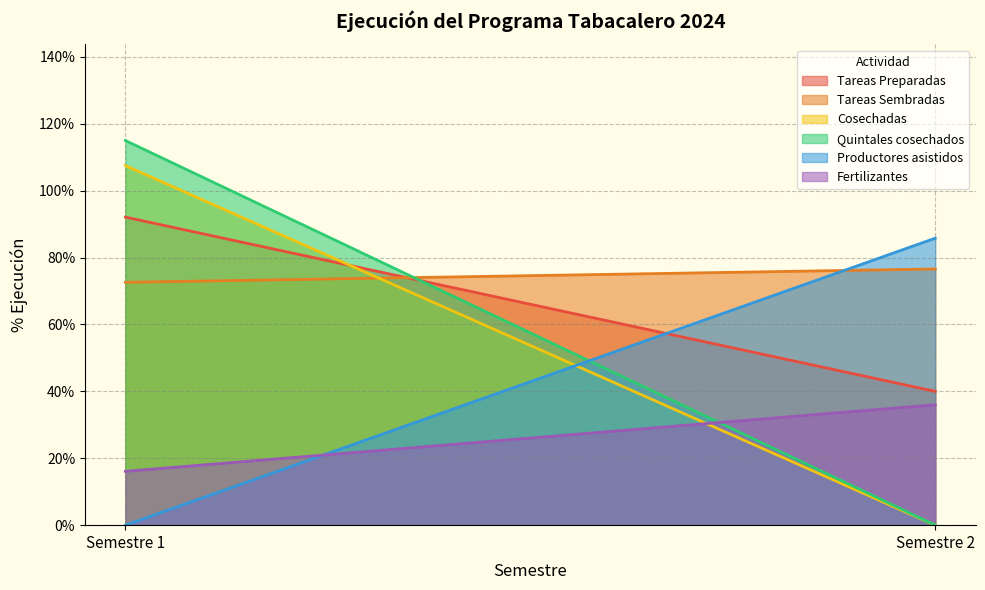

At how many categories does at least one series exceed 0?

2